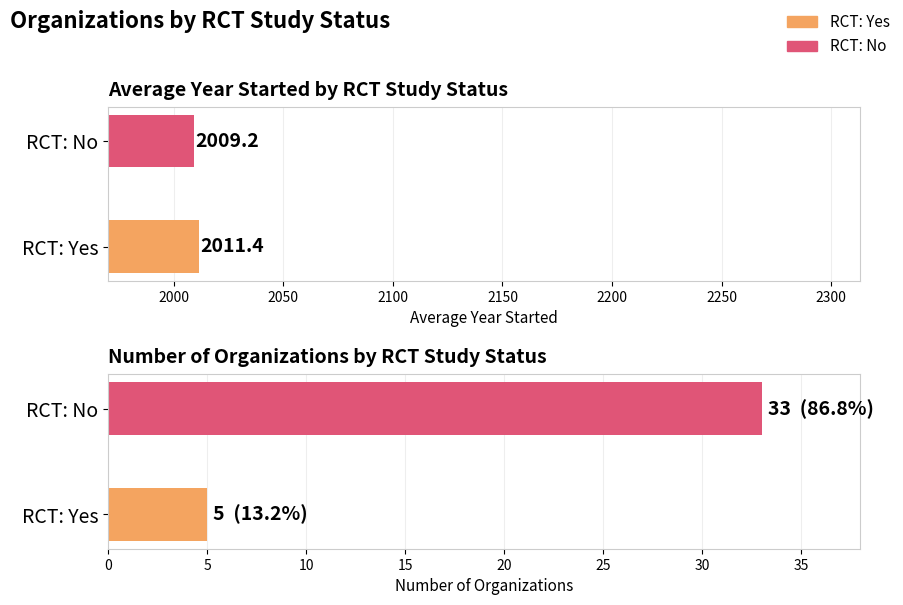

Is it true that Avg Year Started equals 2009.2 at RCT: No?

True